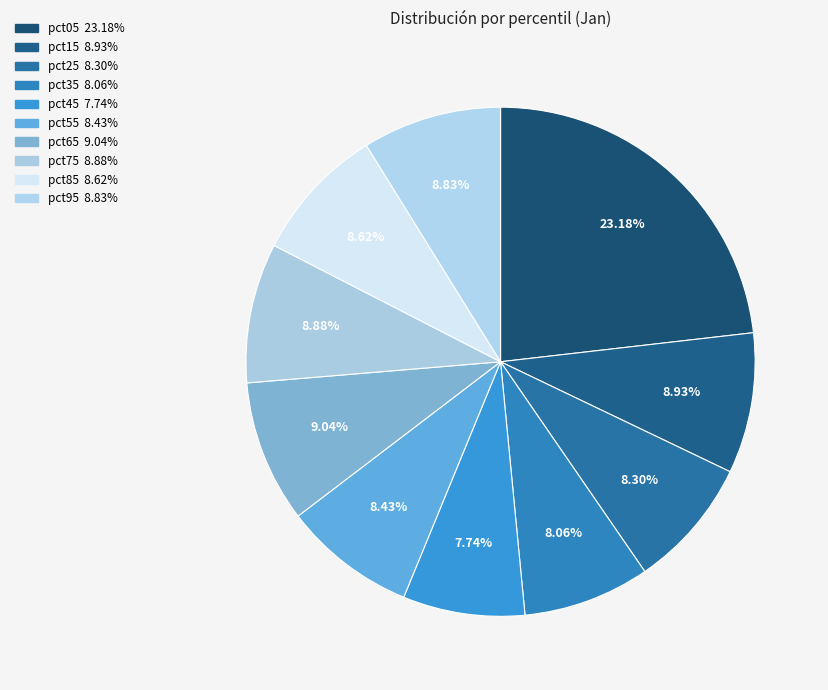

Rank the categories by value from lowest to highest.

pct45, pct35, pct25, pct55, pct85, pct95, pct75, pct15, pct65, pct05